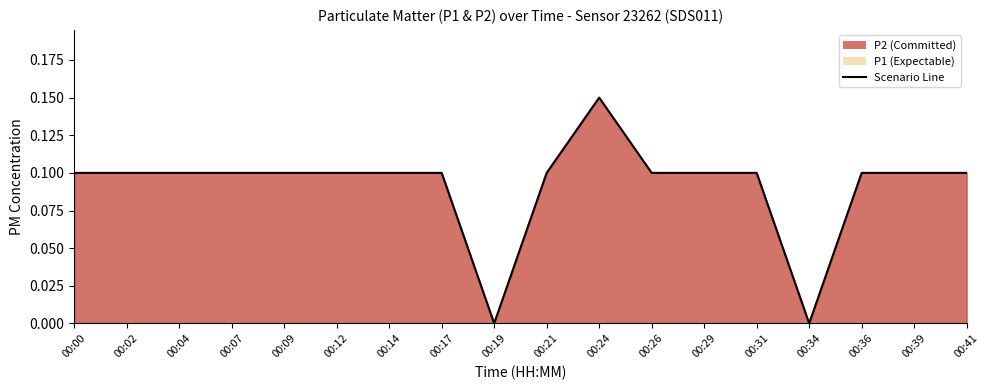

Rank the categories by value from lowest to highest.

00:19, 00:34, 00:00, 00:02, 00:04, 00:07, 00:09, 00:12, 00:14, 00:17, 00:21, 00:26, 00:29, 00:31, 00:36, 00:39, 00:41, 00:24